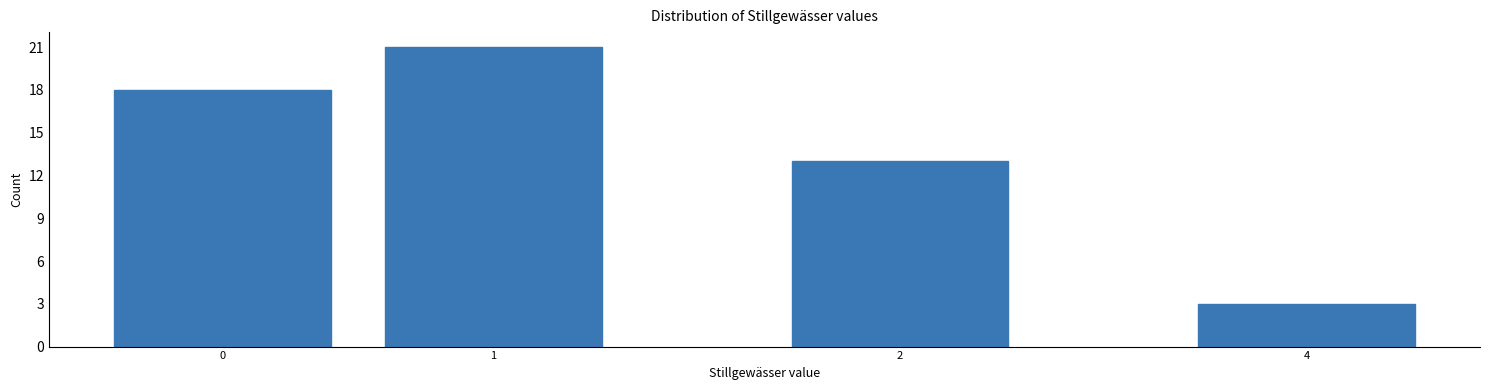

Reading left to right, what are all the values shown in this chart?

0=18	1=21	2=13	4=3